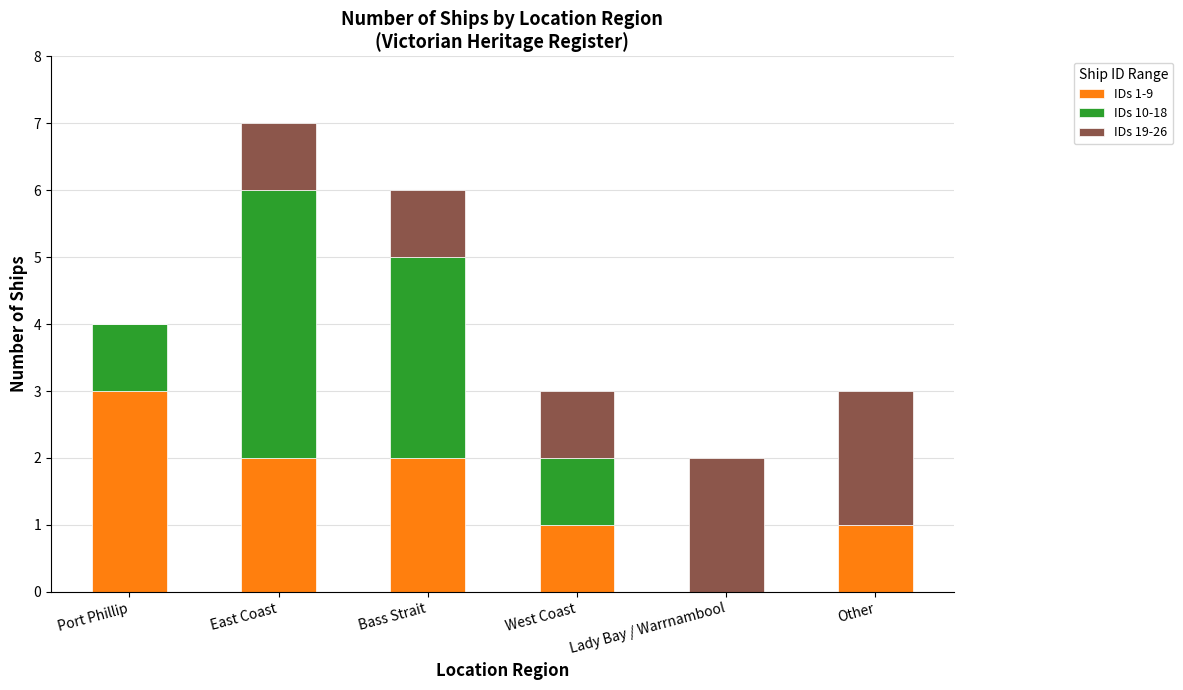

Which category has the highest value in the IDs 1-9 series?

Port Phillip